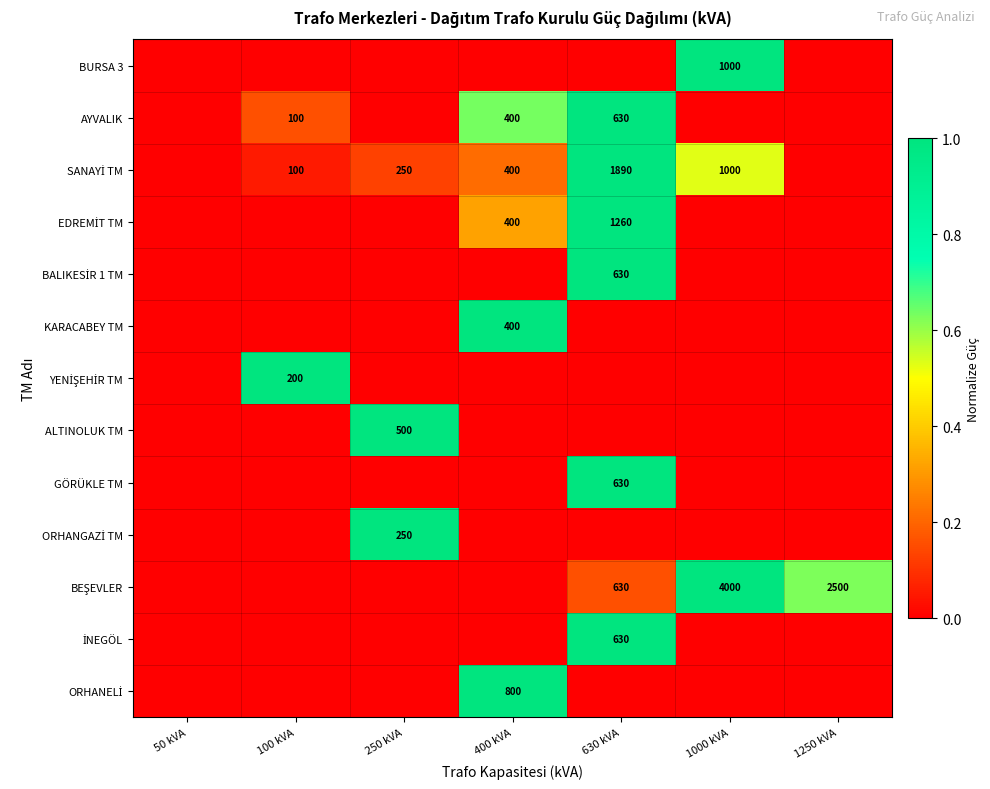

True or false: ORHANGAZİ TM has a value of 0.7 at 1000 kVA.

False